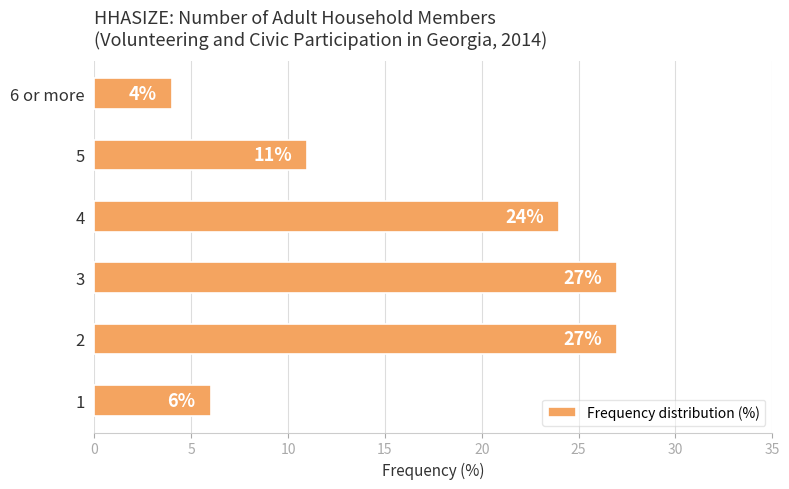

Is it true that the value at 1 is 6?

True